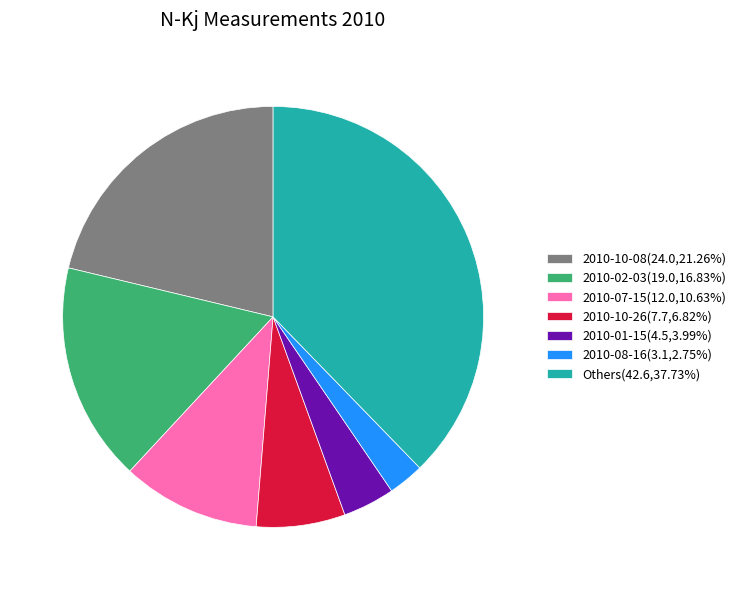

Is there any slice that represents more than half of the pie?

No